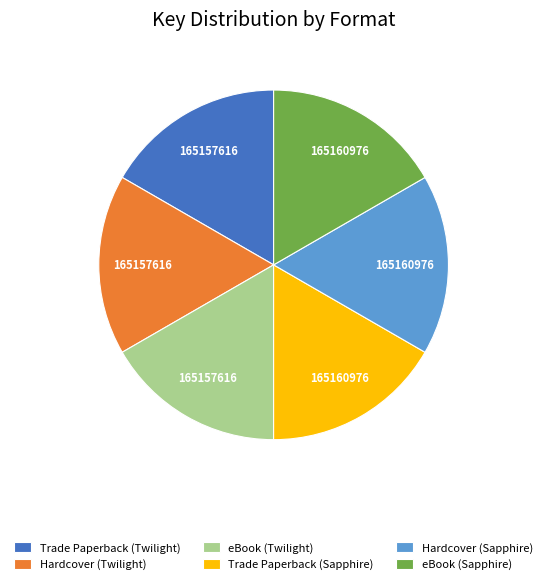

Does eBook (Sapphire) account for over 50% of the chart?

No